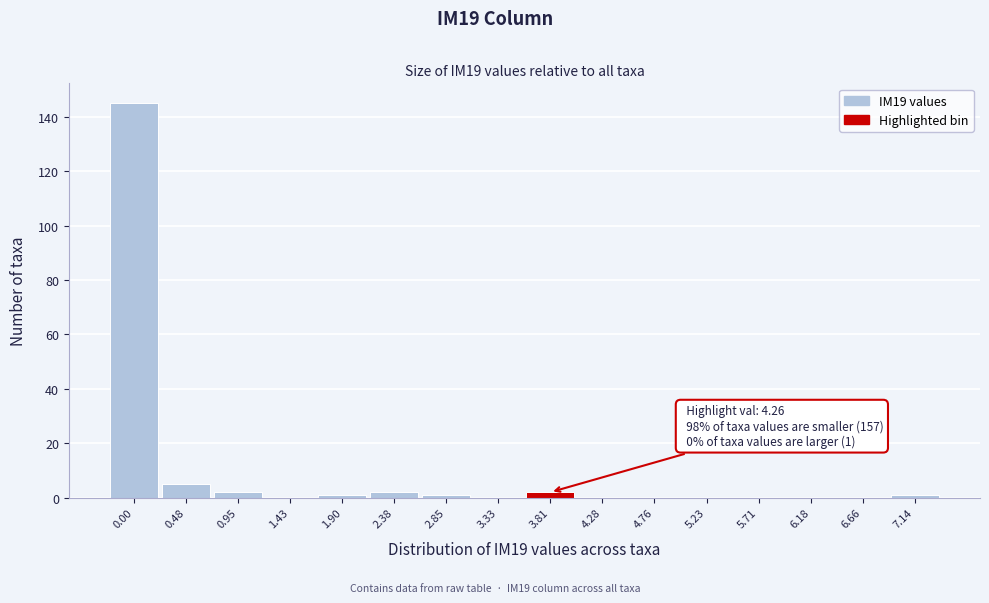

Reading right to left, list all the values displayed in this chart.

7.14=1	6.66=0	6.18=0	5.71=0	5.23=0	4.76=0	4.28=0	3.81=2	3.33=0	2.85=1	2.38=2	1.90=1	1.43=0	0.95=2	0.48=5	0.00=145